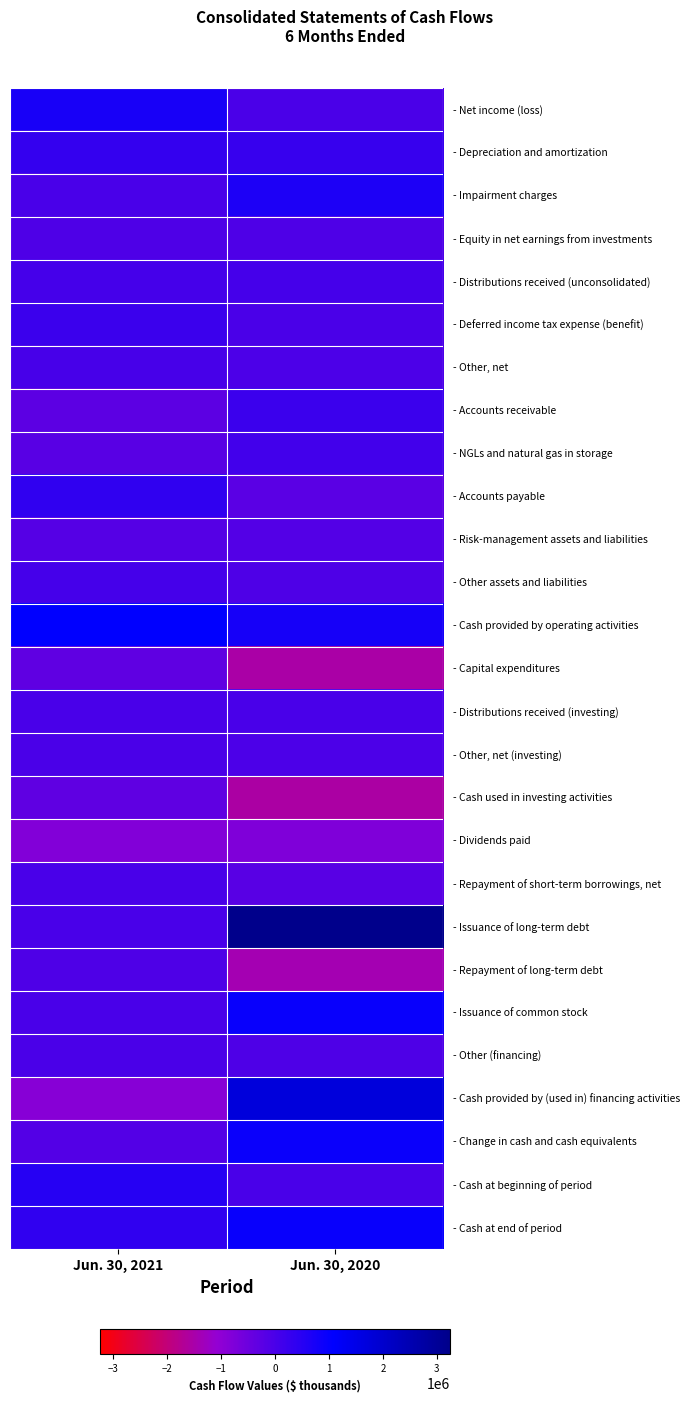

Count the number of categories in the chart.

2